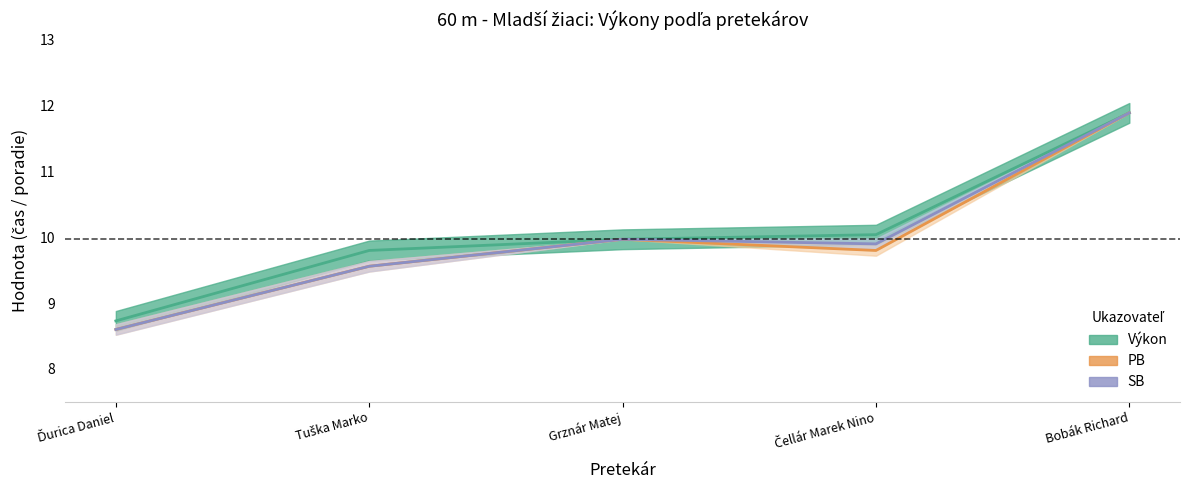

What is the minimum value shown in the chart?

8.6